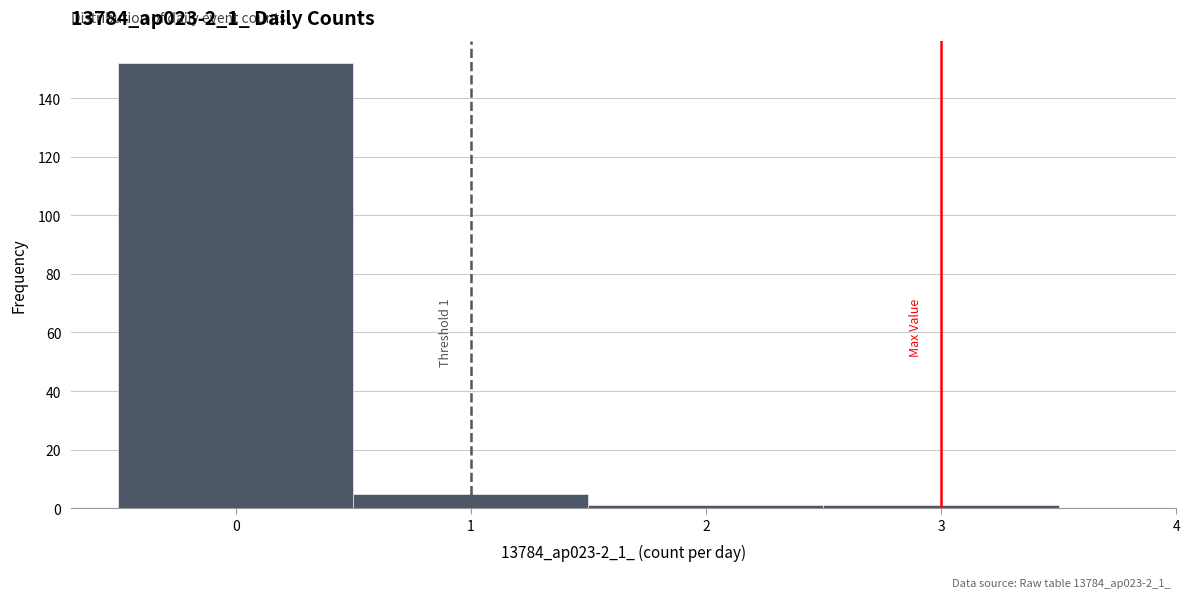

Over which range of the x-axis is the bar tallest?

-0.5 to 0.5